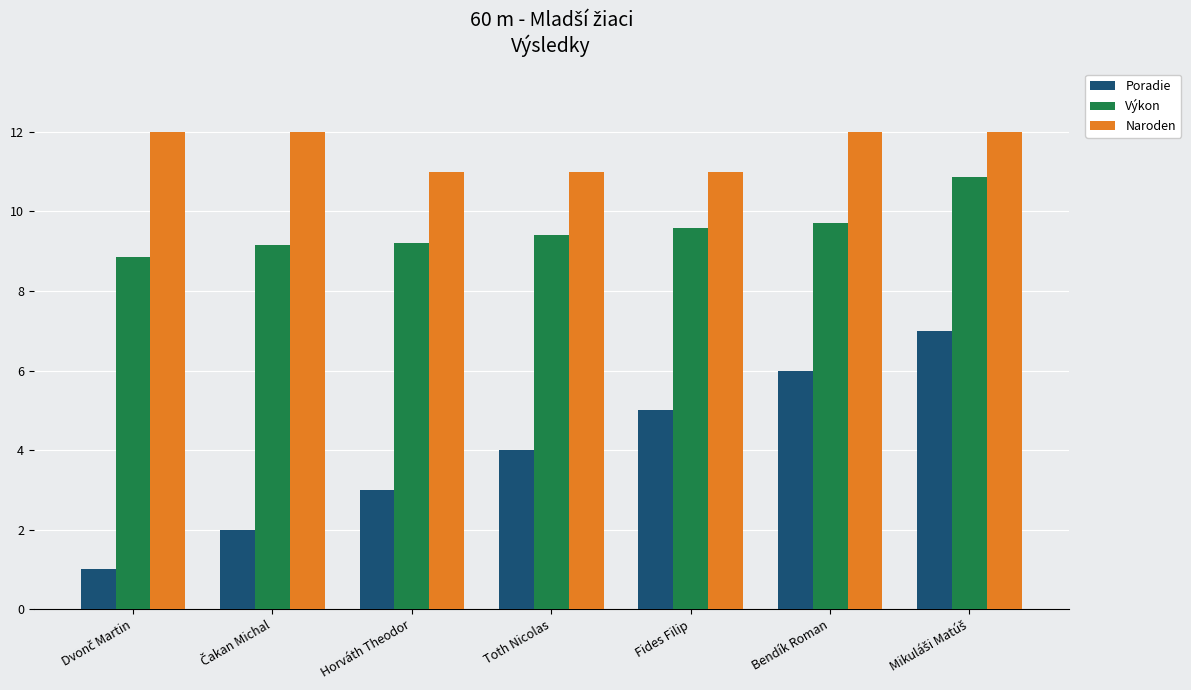

List the series in order of their overall mean, highest first.

Naroden, Výkon, Poradie